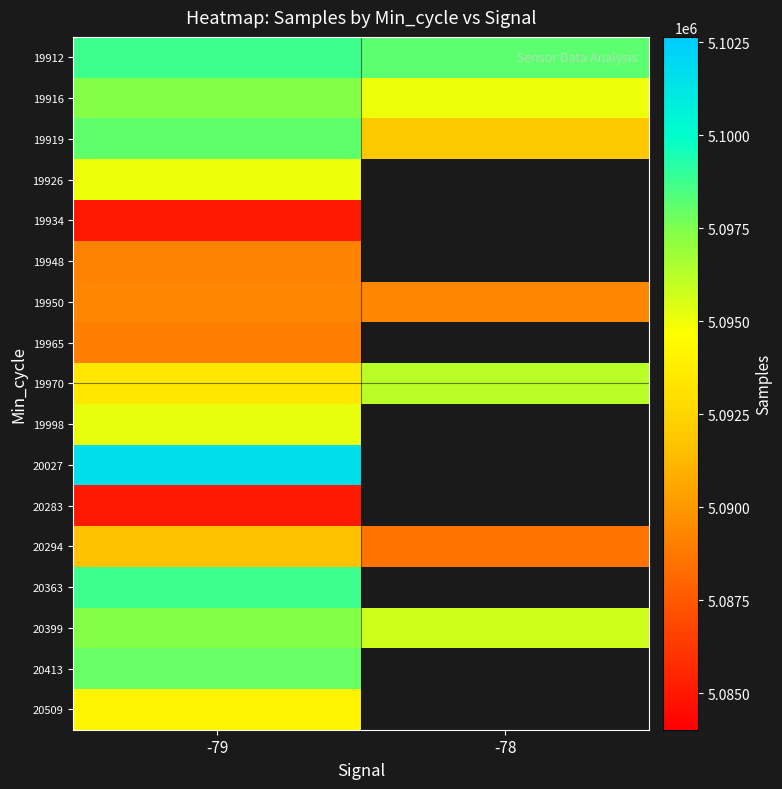

How many series are shown in this chart?

17